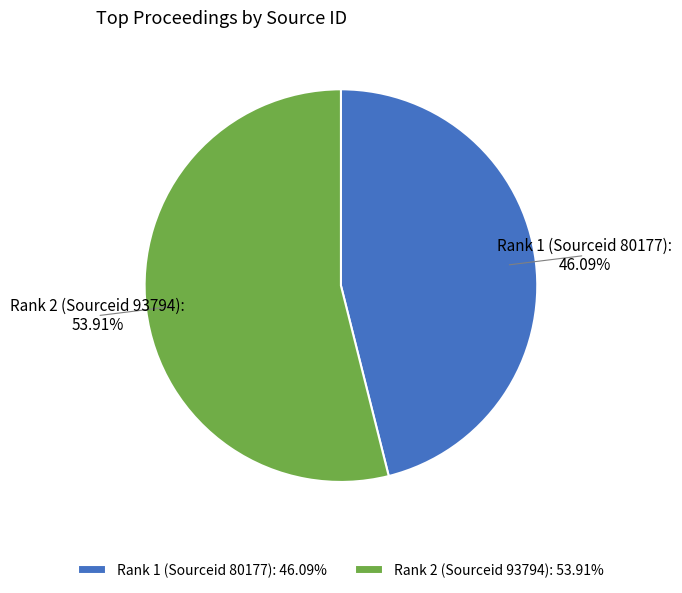

Combined, what portion of the pie is Rank 2 (Sourceid 93794) and Rank 1 (Sourceid 80177)?

100.0%